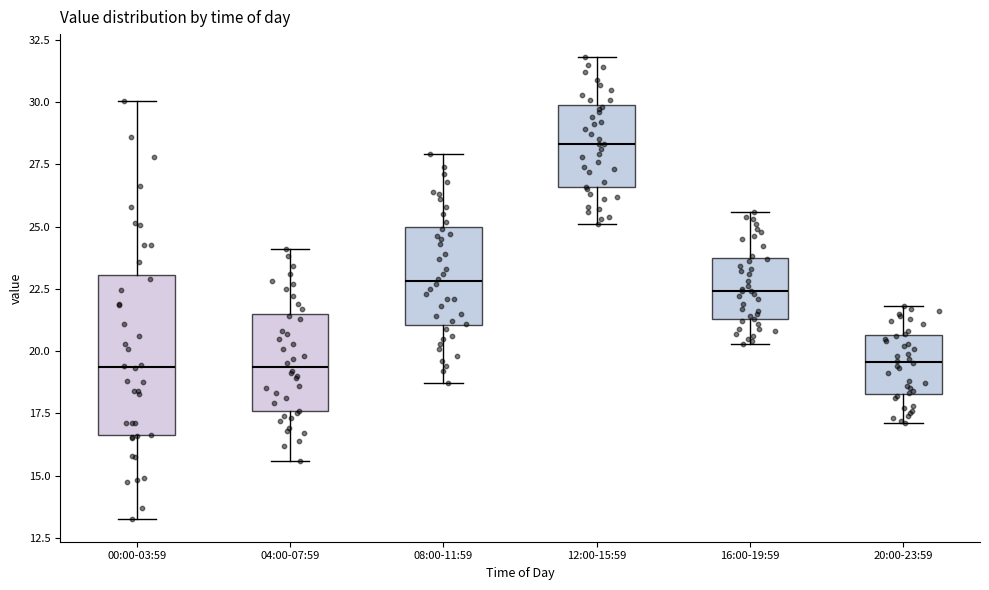

Where is the upper edge of the box for 00:00-03:59 on the y-axis? The values are not printed on the chart, so give them approximately, as read against the axis.

23.0